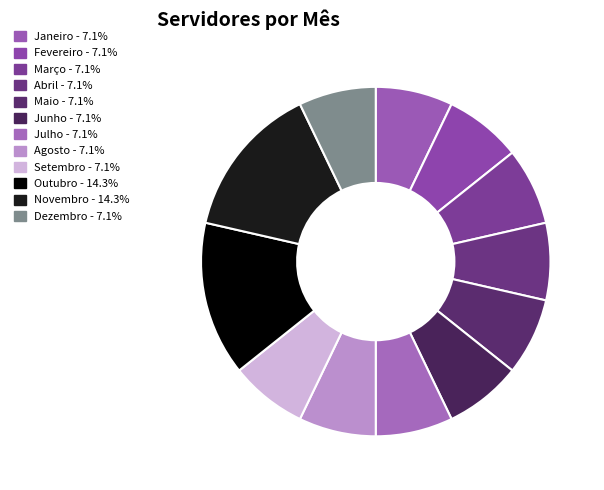

Count the number of slices in the pie.

12